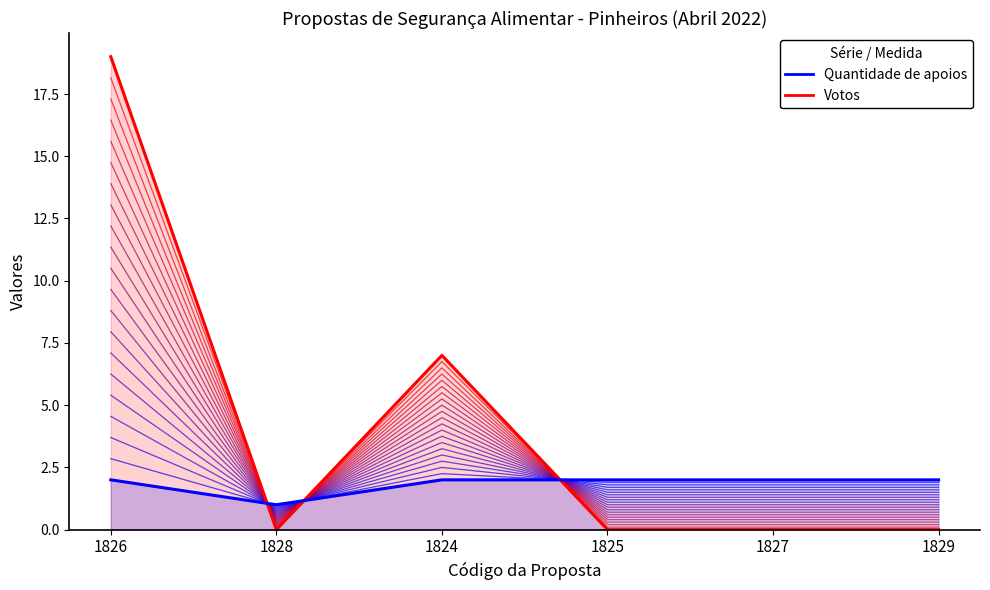

Reading left to right, transcribe all the data shown in this chart.

Quantidade de apoios: 2	1	2	2	2	2
Votos: 19	0	7	0	0	0
Votos (topo): 19	0	7	0	0	0
Apoios (base): 2	1	2	2	2	2